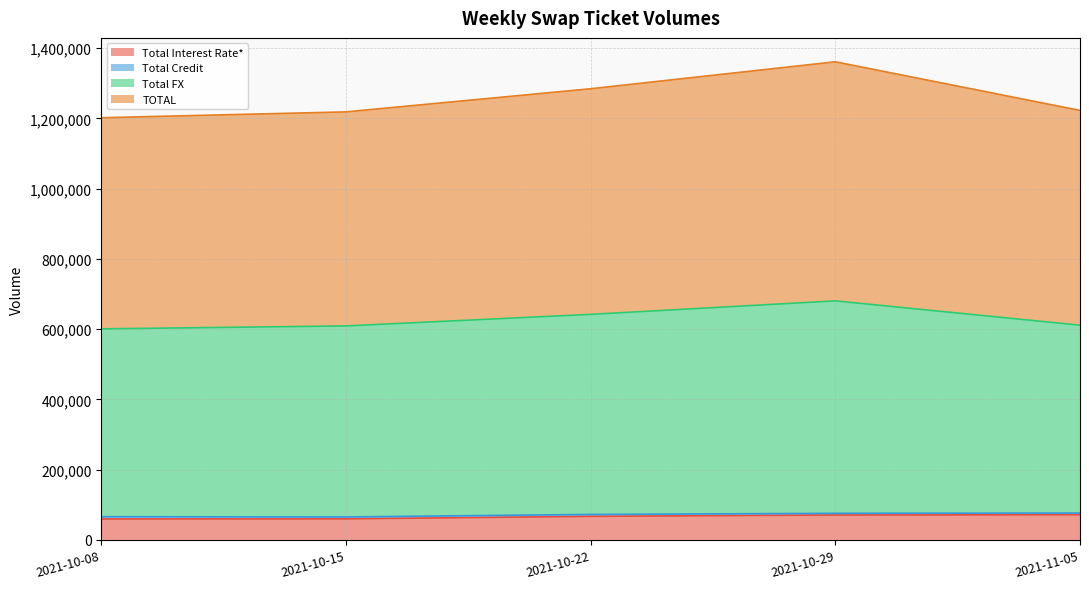

True or false: TOTAL and Total FX intersect in this chart.

False